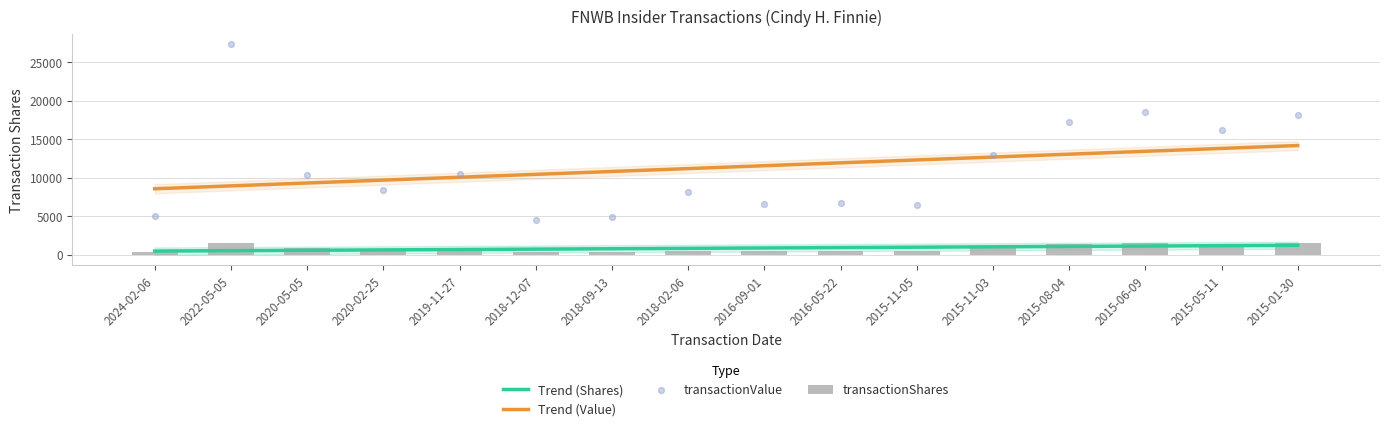

Which series has the largest total across all categories?

transactionValue